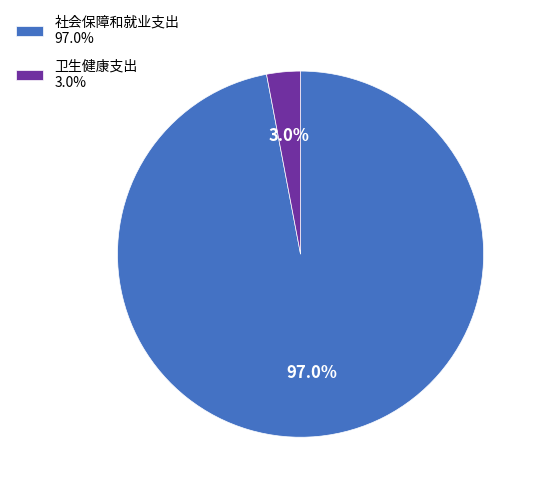

Rank the categories by value from highest to lowest.

社会保障和就业支出, 卫生健康支出